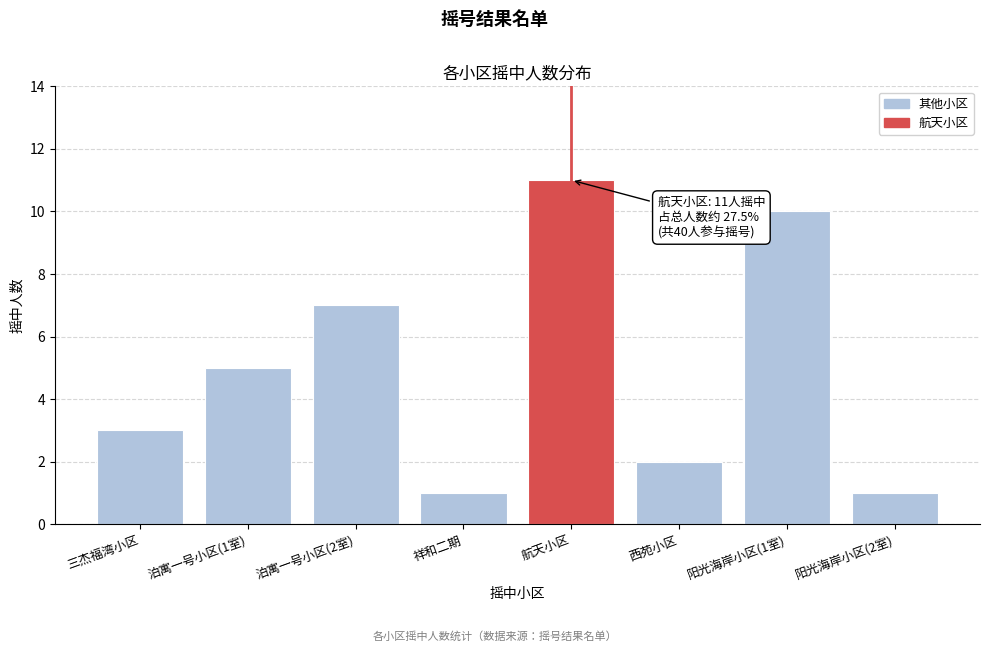

Reading left to right, extract all data points from this chart.

3	5	7	1	11	2	10	1